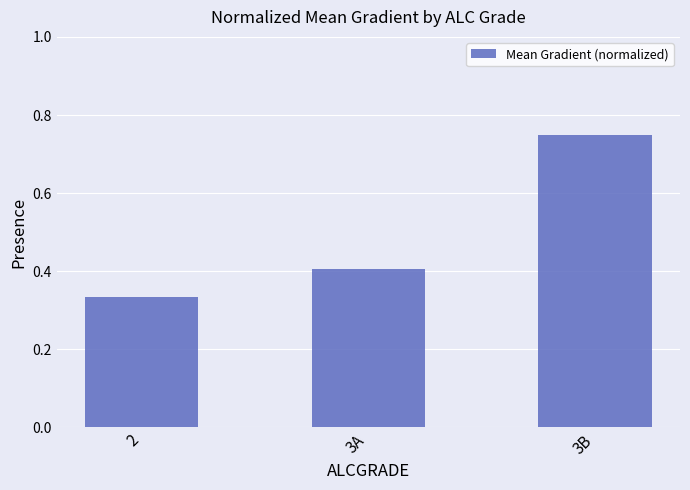

At which category does the chart reach its minimum across all series?

2